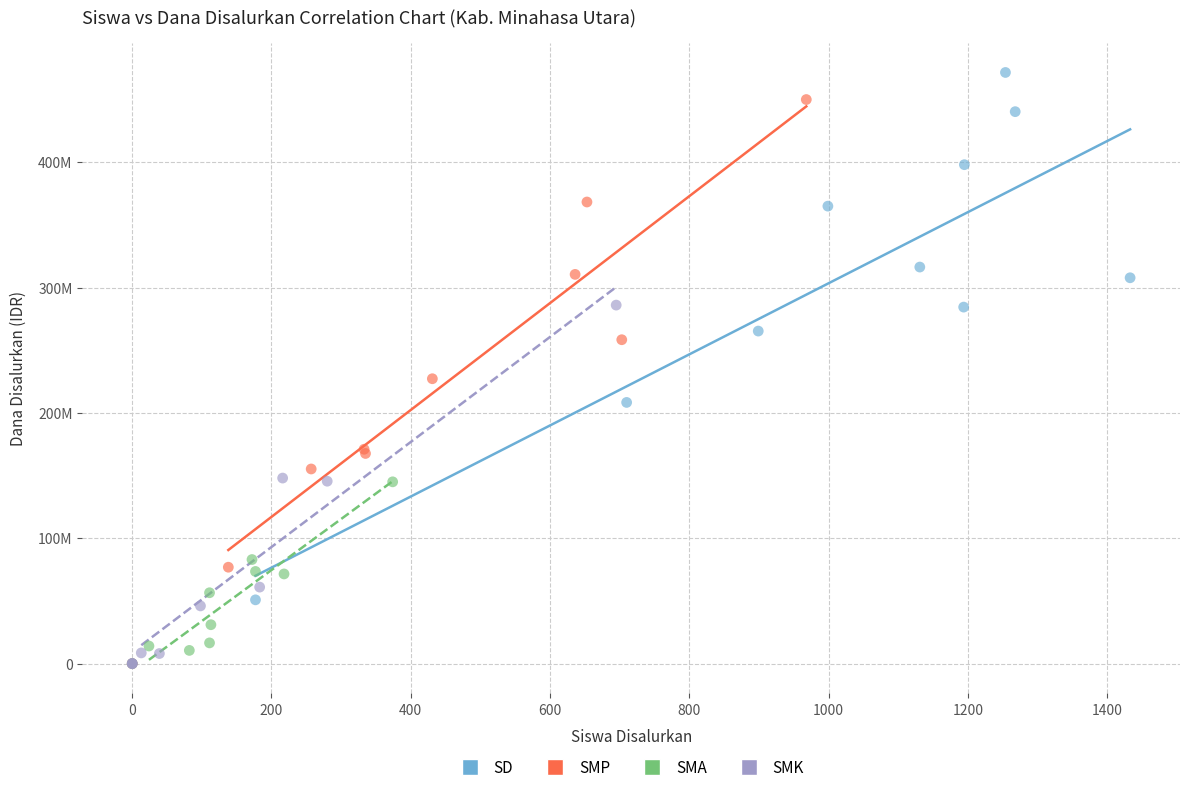

Which series contains the highest Y value?

SD